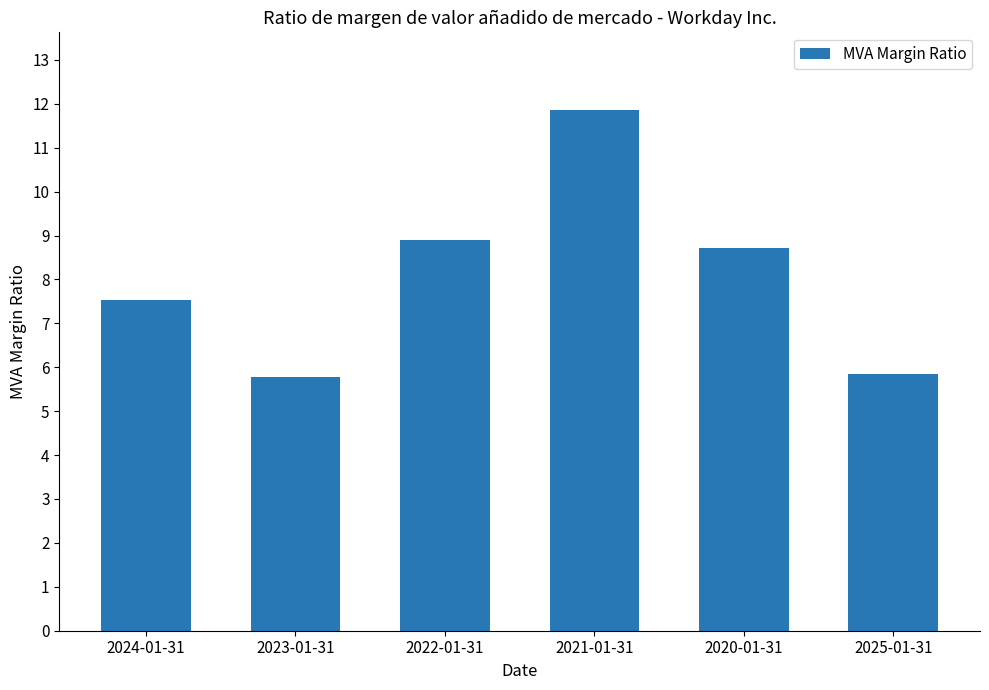

Count the number of categories in the chart.

6